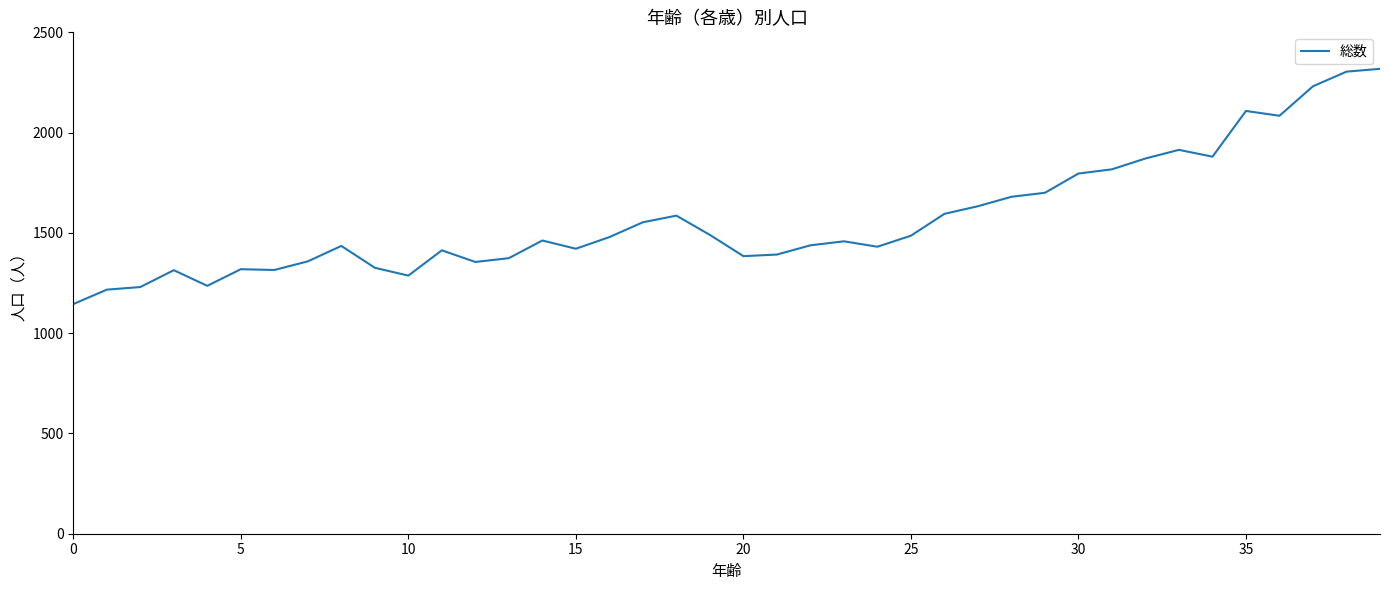

How many categories are shown in the chart?

40